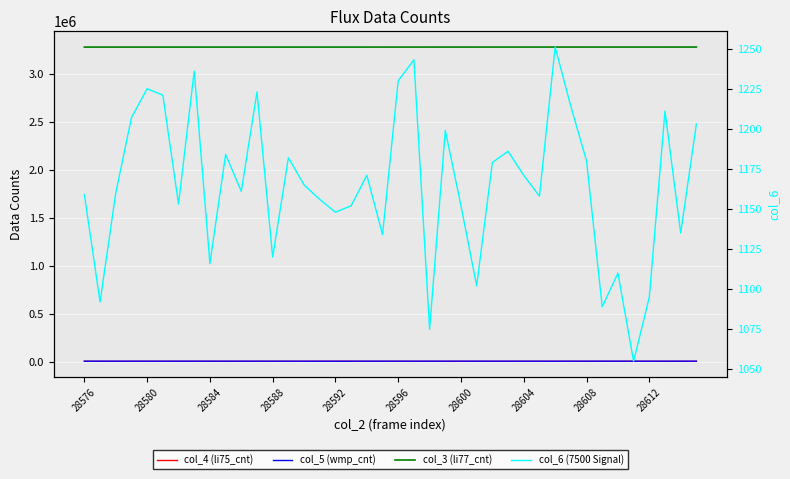

What is the sum of the col_4 (li75_cnt) values at 17 and 30?

17962